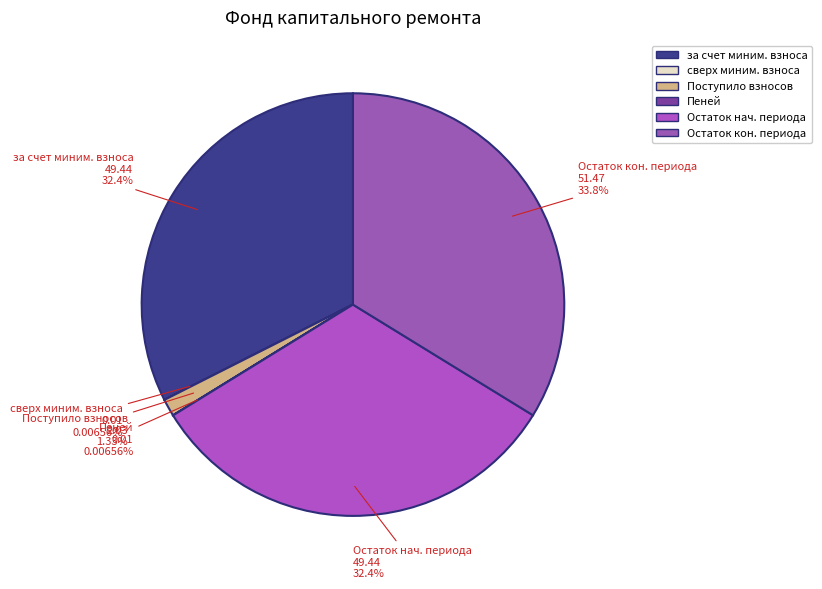

Which slice is the smallest?

сверх минимального размера взноса